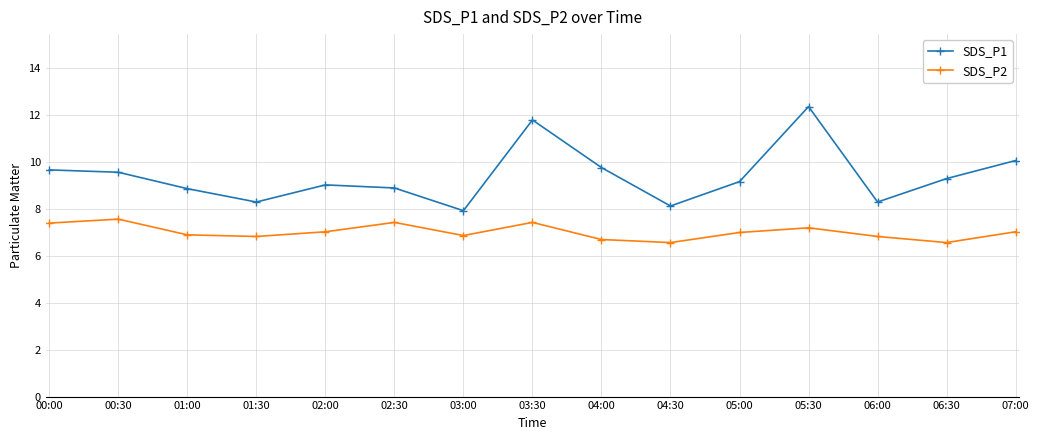

Rank the series at 04:30 from highest to lowest value.

SDS_P1, SDS_P2